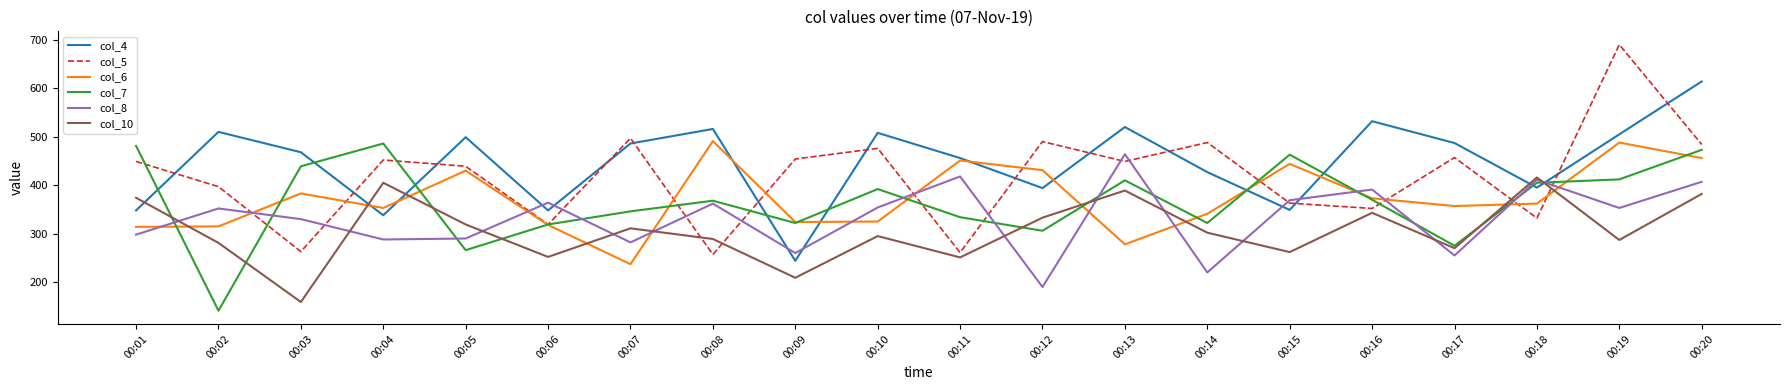

True or false: col_8 and col_4 cross at least once.

True